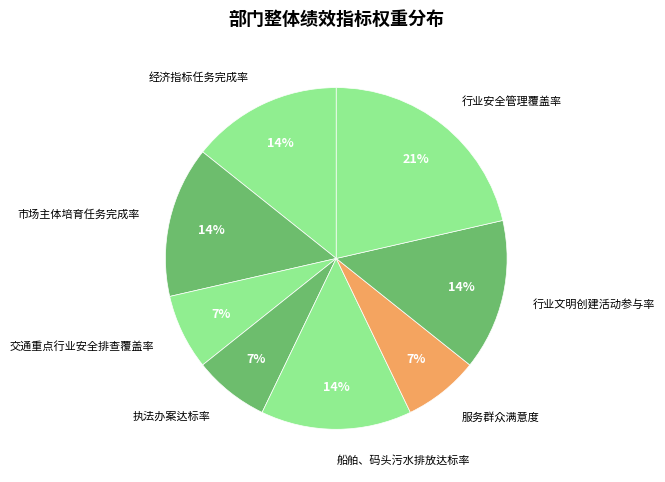

What percentage is the 经济指标任务完成率 slice, to the nearest percent?

14%